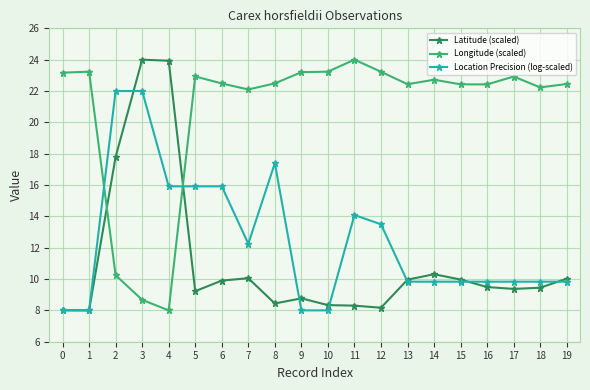

Where is the first local minimum for Longitude (scaled)?

4